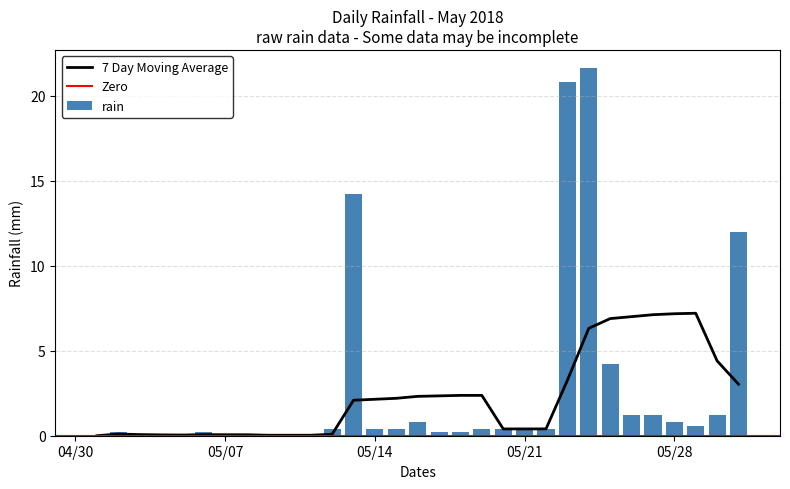

What is the average value?

2.7